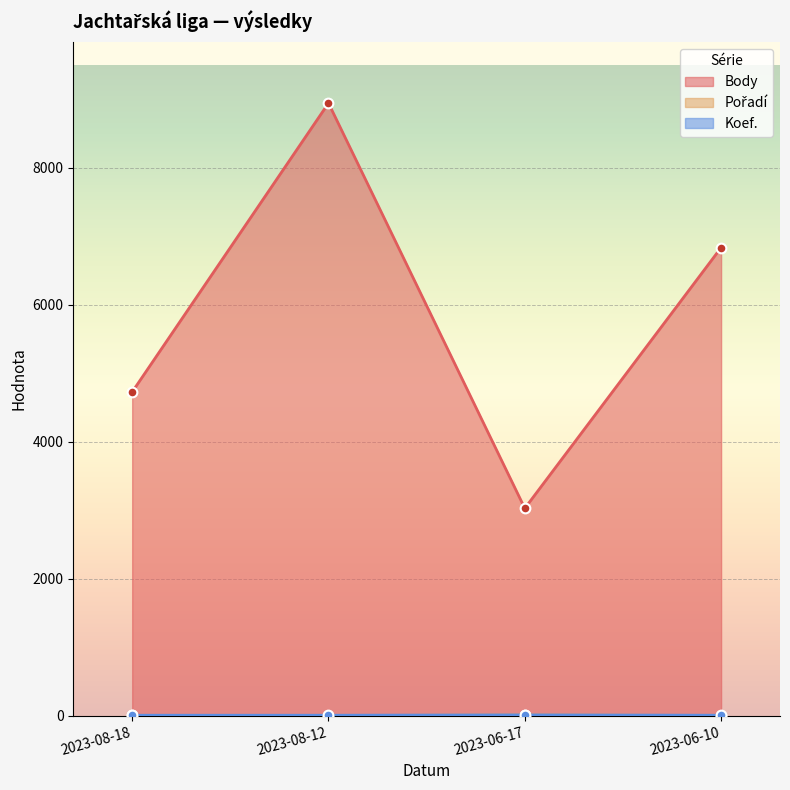

What position from the right is 2023-06-10?

1